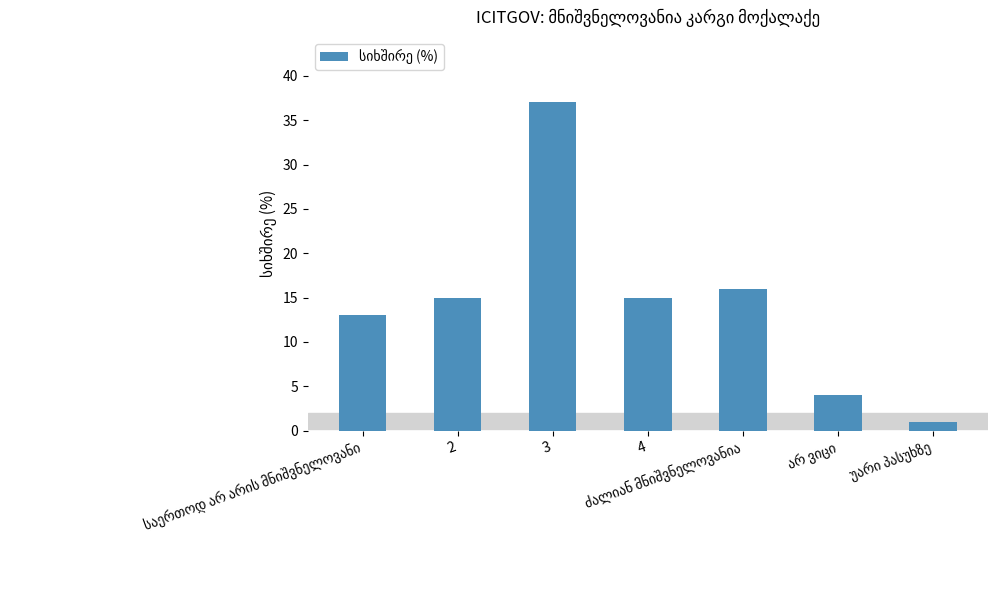

Reading left to right, extract all data points from this chart.

13	15	37	15	16	4	1